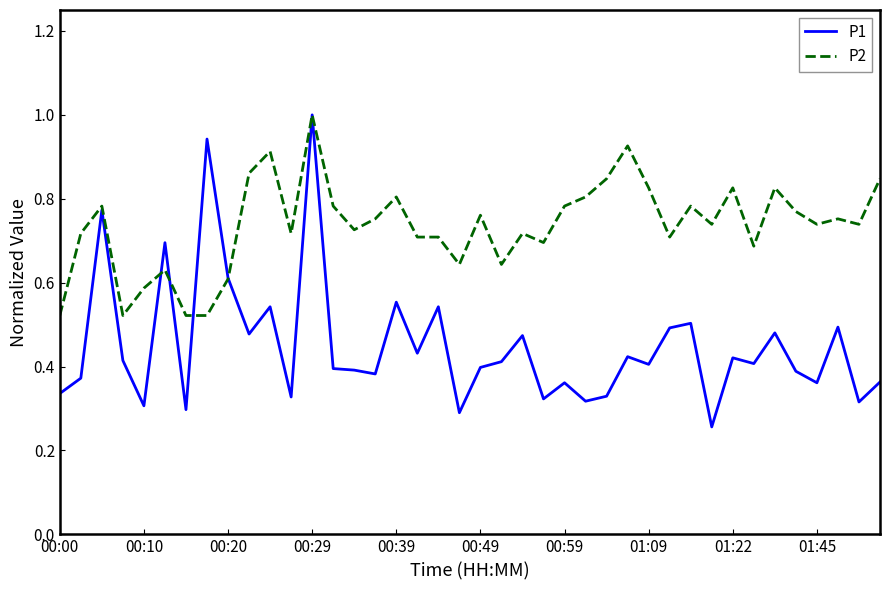

How many distinct data groups are displayed?

2